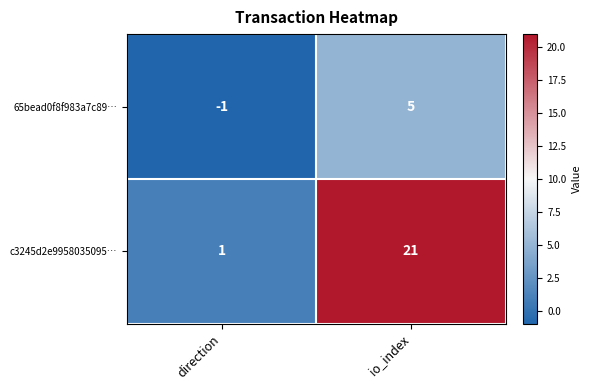

True or false: c3245d2e9958035095… has a value of 1 at direction.

True